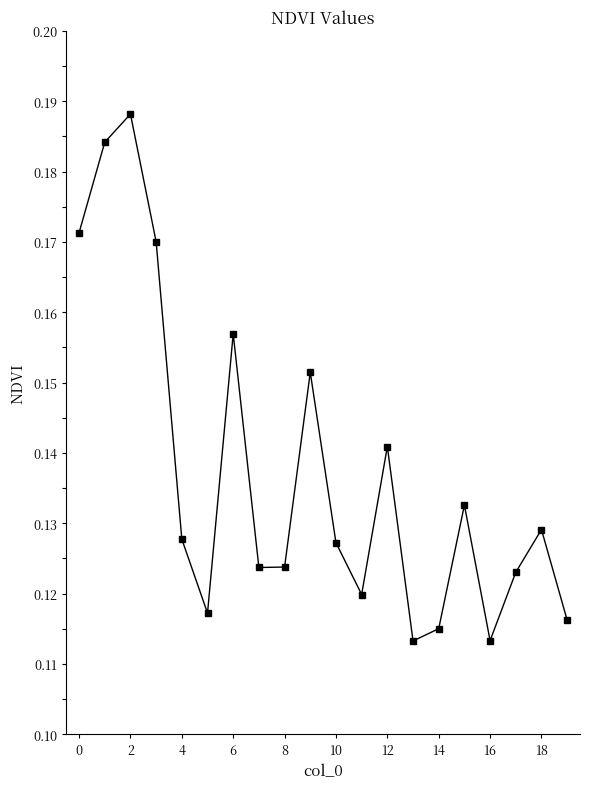

How many values are between 0 and 1?

20